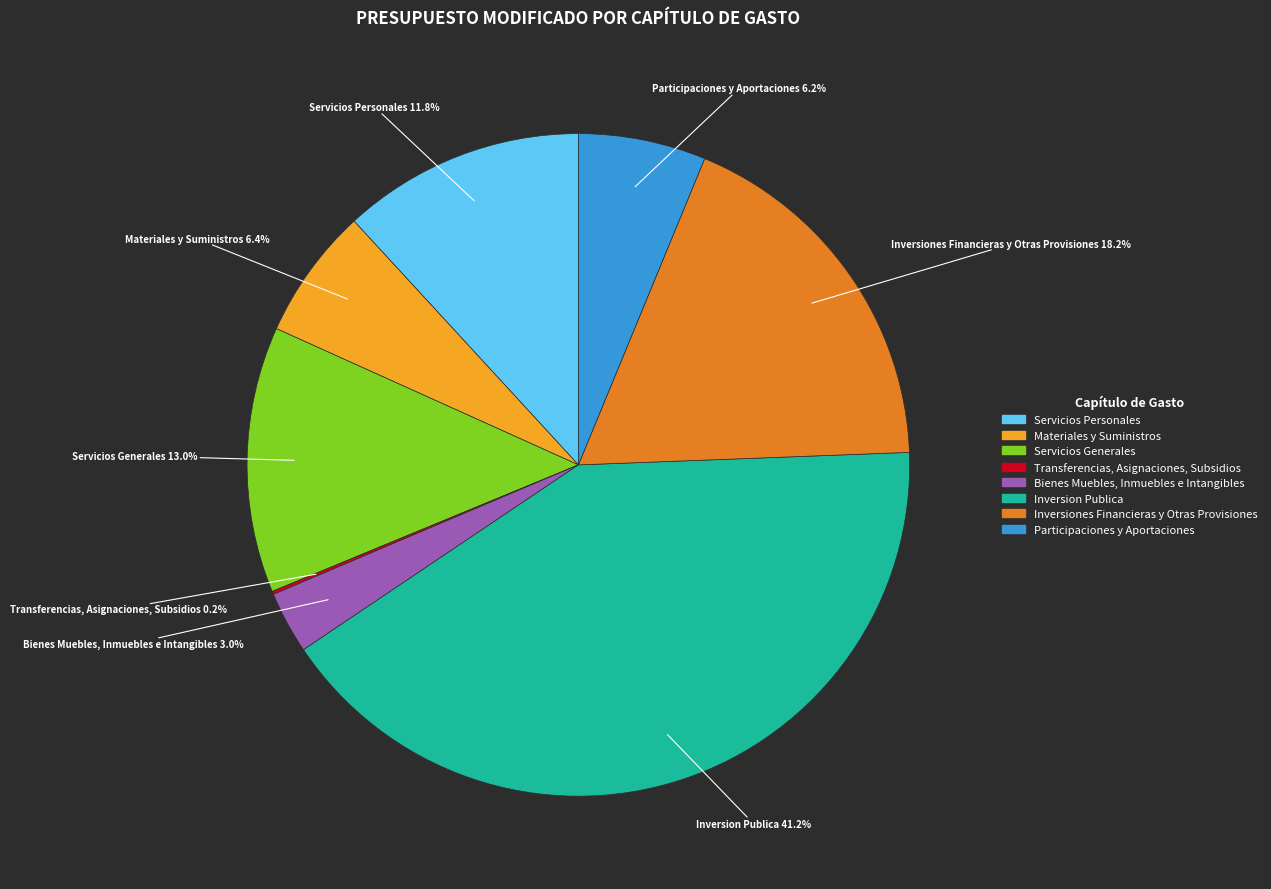

What portion of the pie excludes Bienes Muebles, Inmuebles e Intangibles?

97.0%